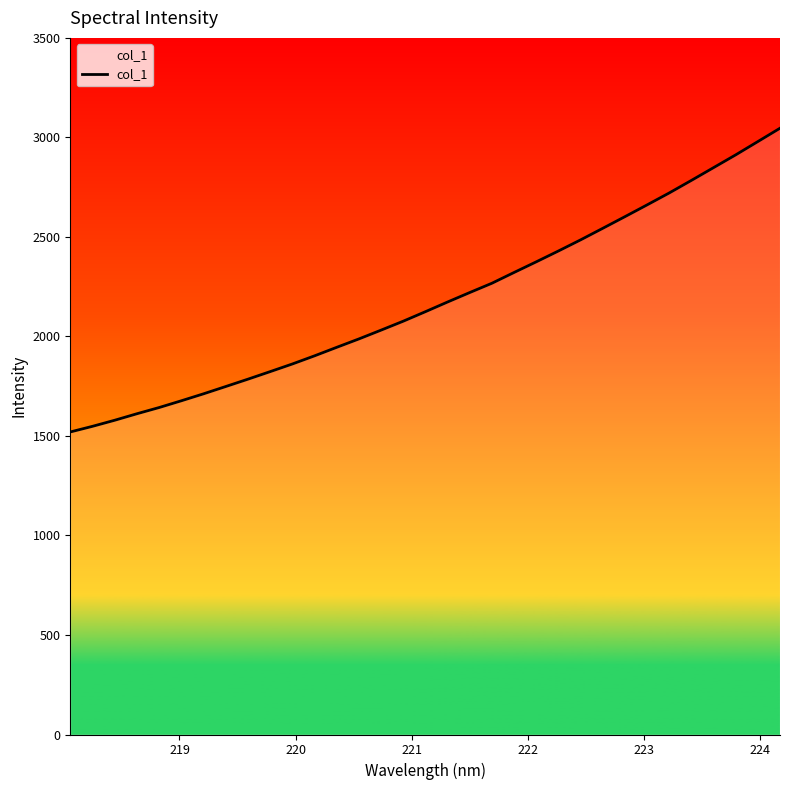

What is the difference between the maximum and minimum values?

1526.1